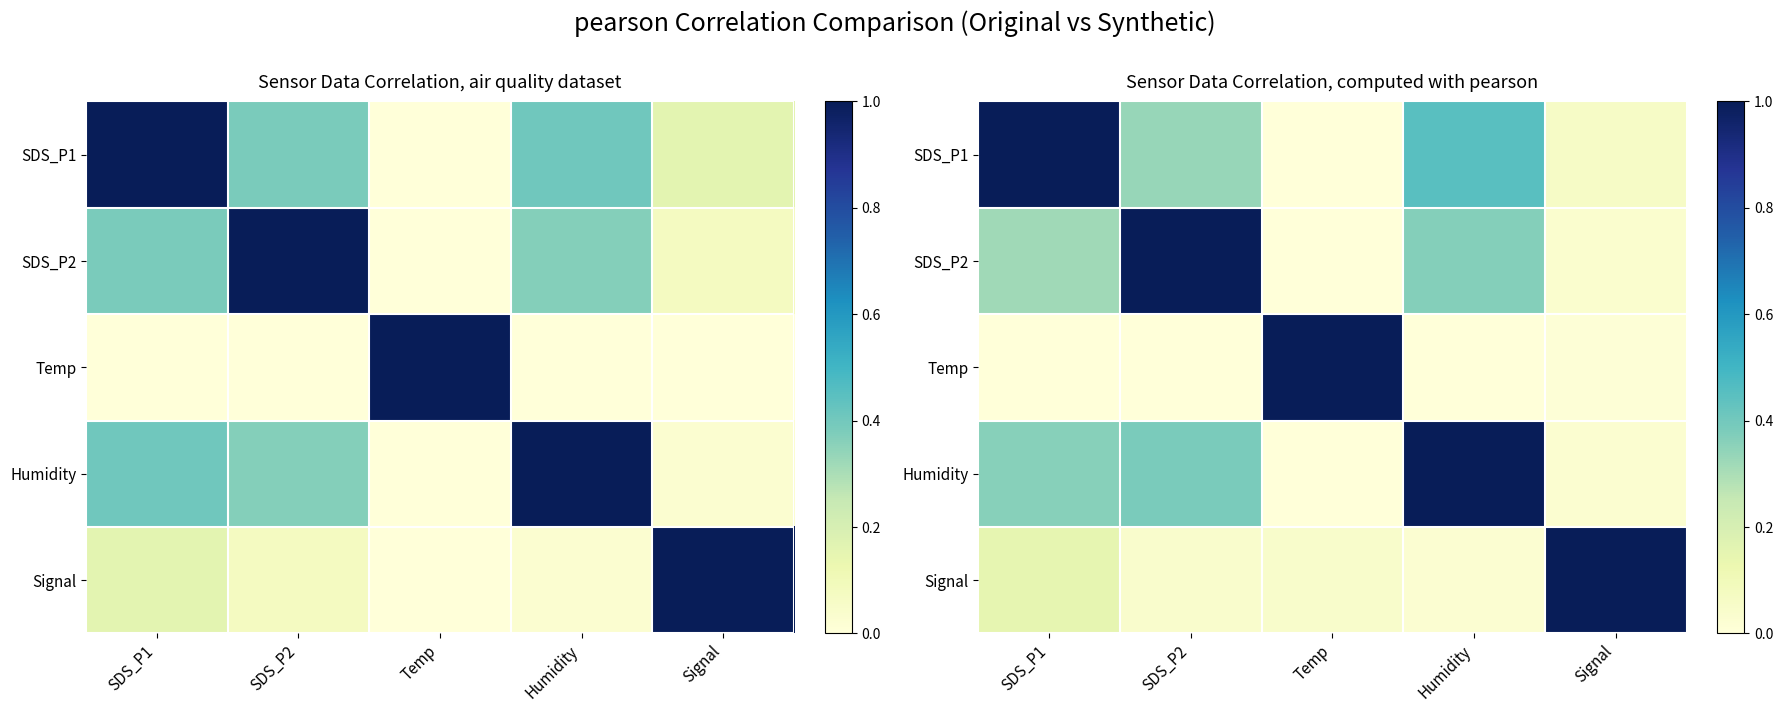

True or false: SDS_P2 has a value of 0.2 at Humidity.

False